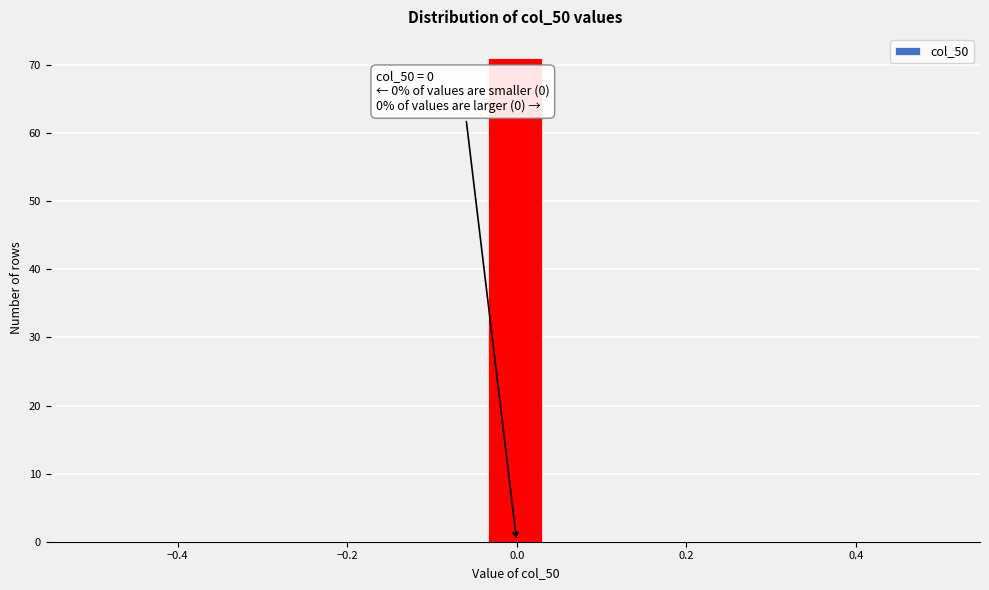

Around what value on the x-axis is the tallest bar? Give the approximate position of its centre, as read against the axis.

0.00